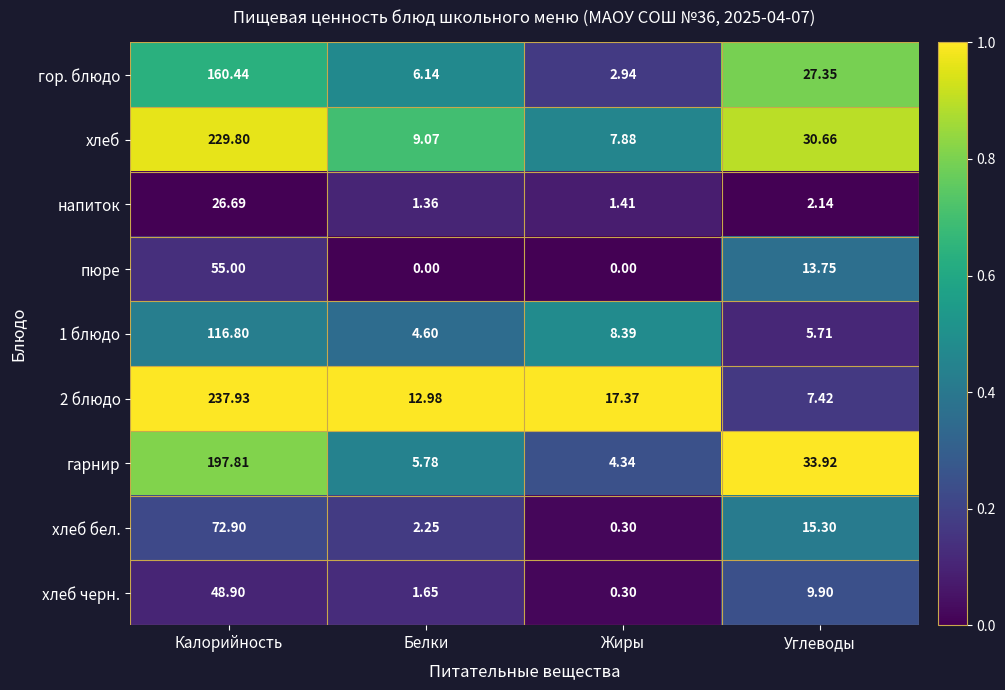

Rank the series at Белки from lowest to highest value.

пюре, напиток, хлеб черн., хлеб бел., 1 блюдо, гарнир, гор. блюдо, хлеб, 2 блюдо